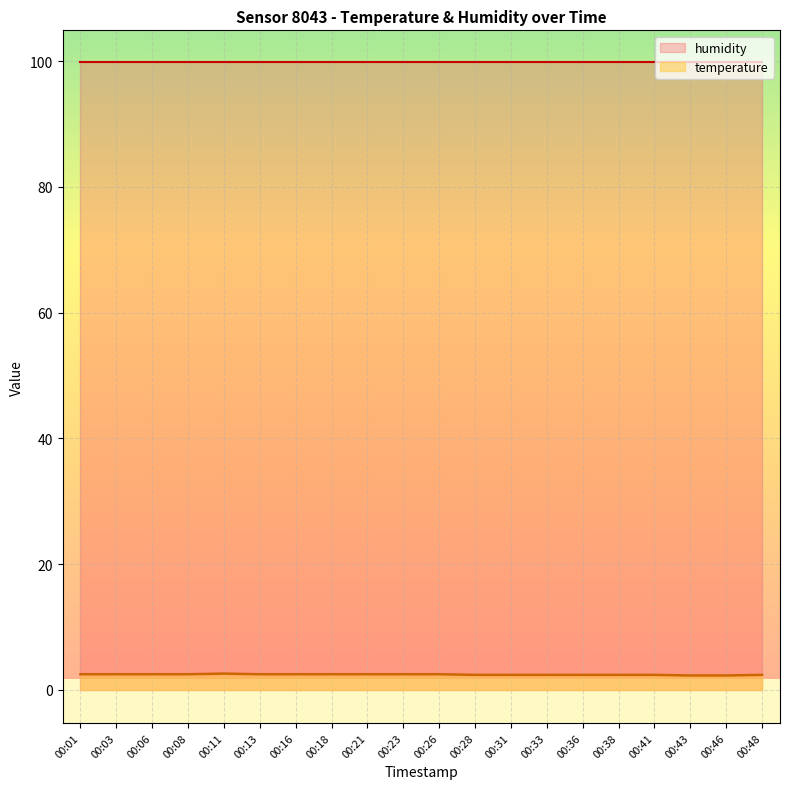

What is the difference between the second highest and second lowest values?

0.2